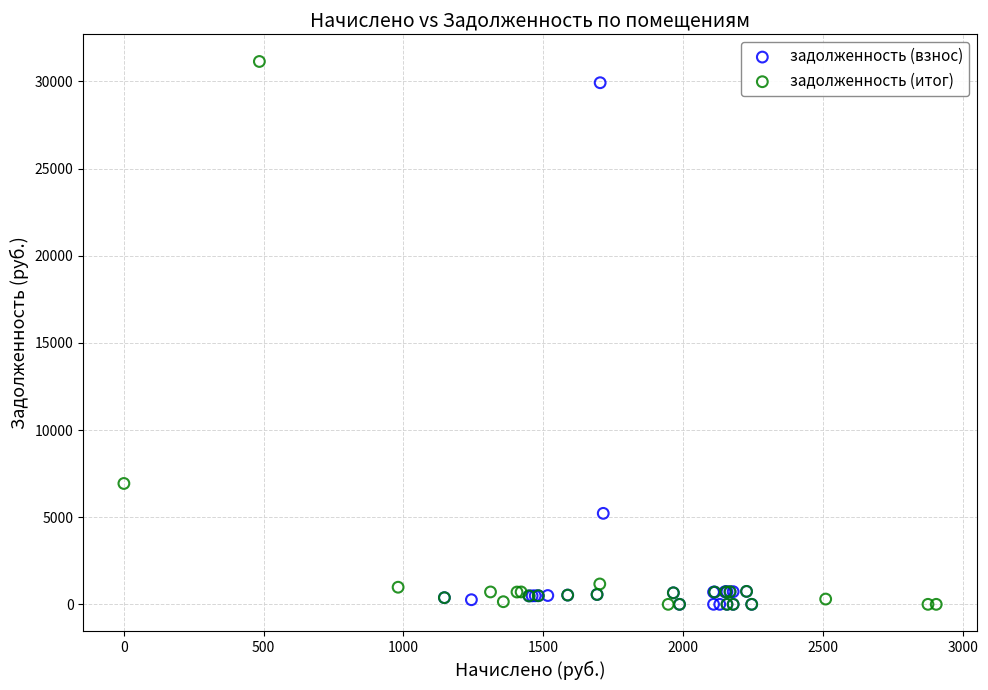

Which series has the widest spread of Y values?

задолженность (итог)